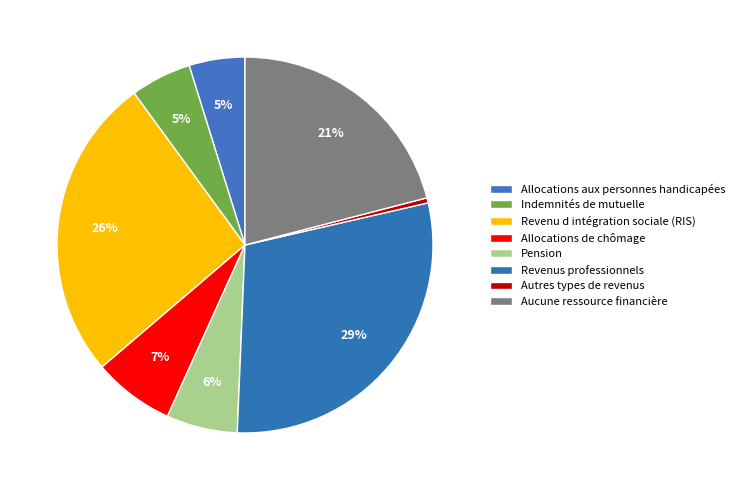

The Autres types de revenus slice represents 12% of the pie. True or false?

False